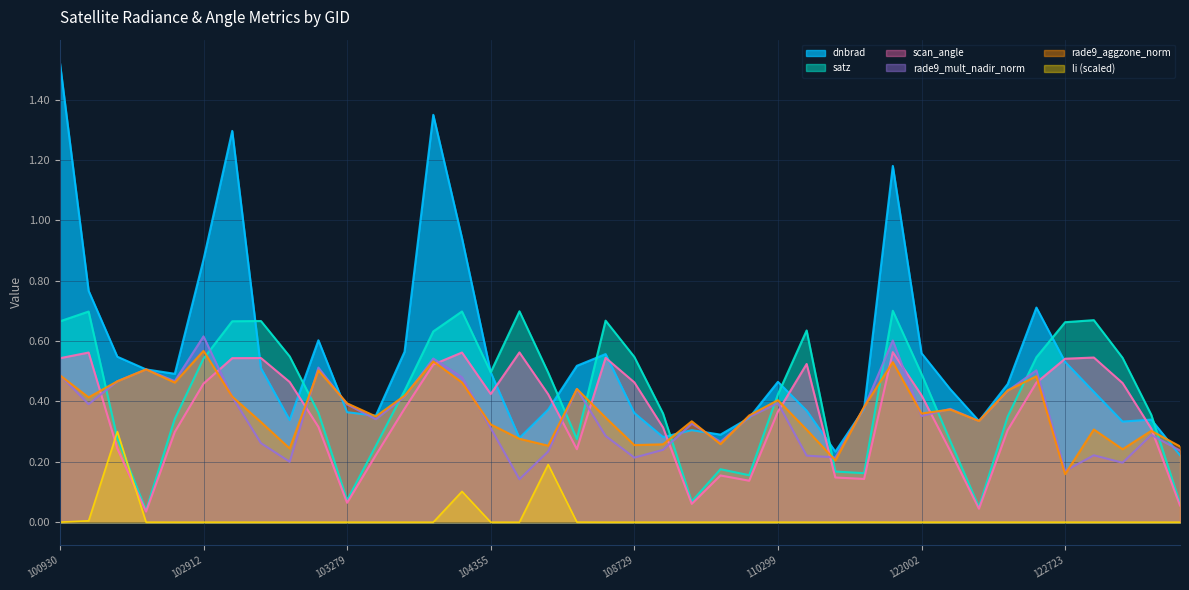

True or false: scan_angle and satz cross at least once.

False